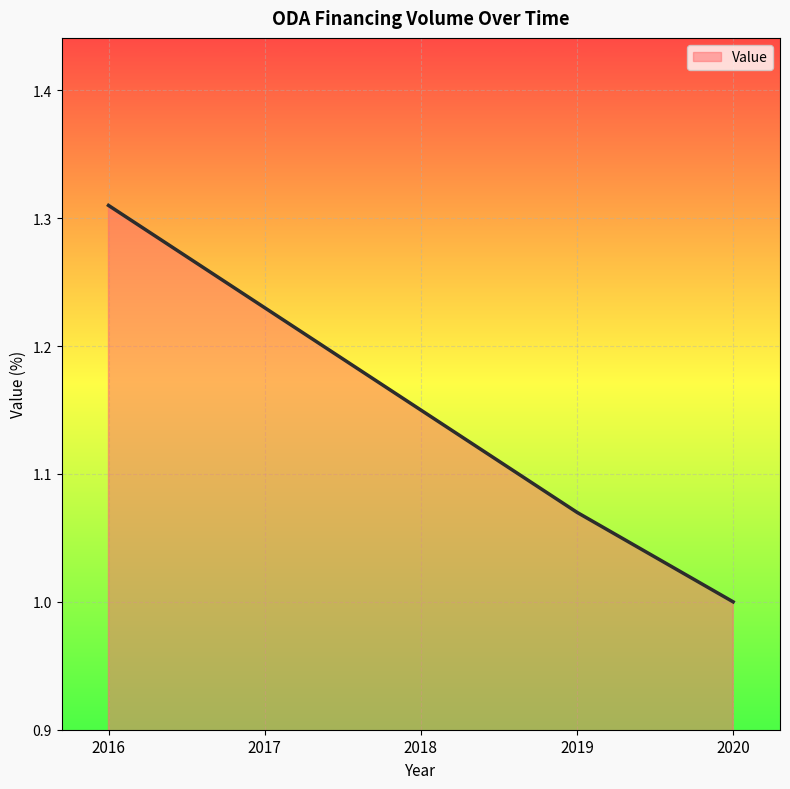

Approximately how many times larger is the value at 2020 compared to 2017?

0.8